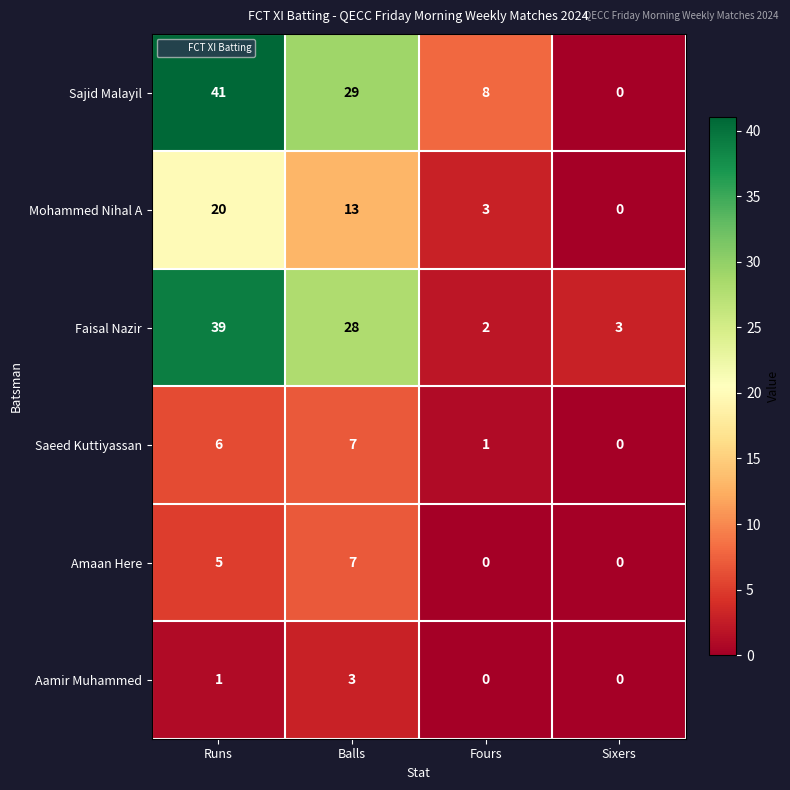

Which label corresponds to the largest value in the chart?

Runs